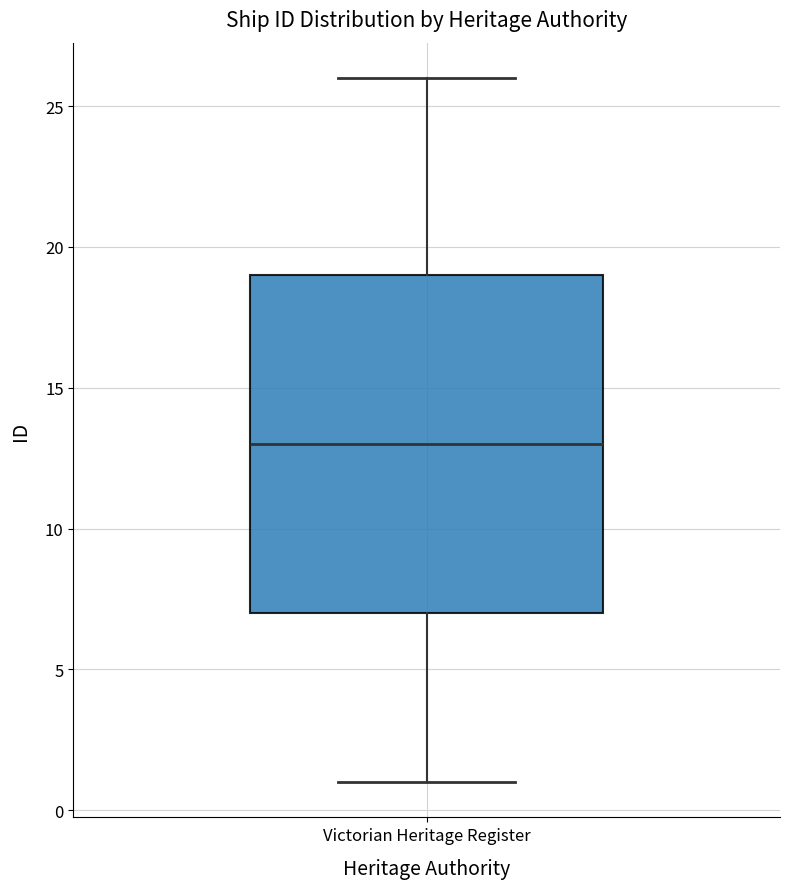

Read this box plot against the y-axis: the position of the median line, the range covered by the box, and the ends of both whiskers. The values are not printed on the chart, so give them approximately, as read against the axis.

median 13, box 7 to 19, whiskers 1 to 26